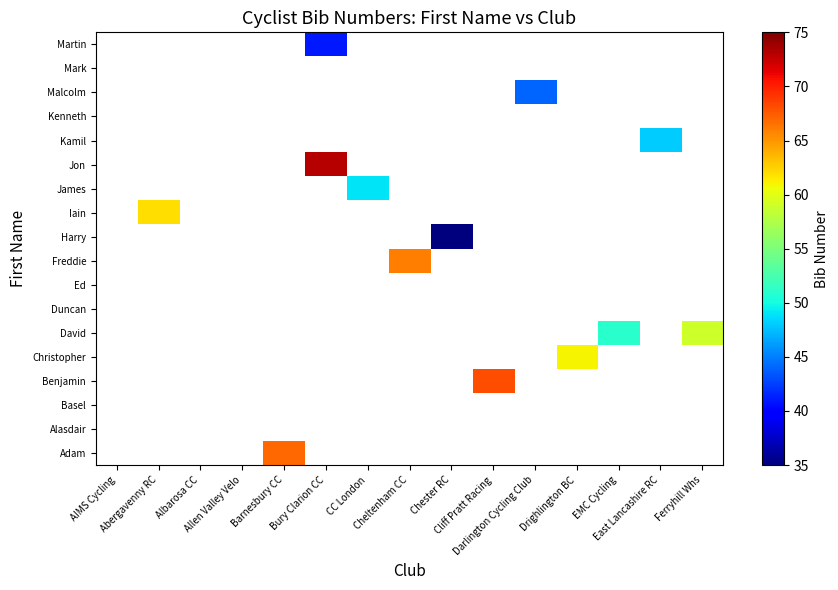

What is the maximum value shown in the chart?

73.0